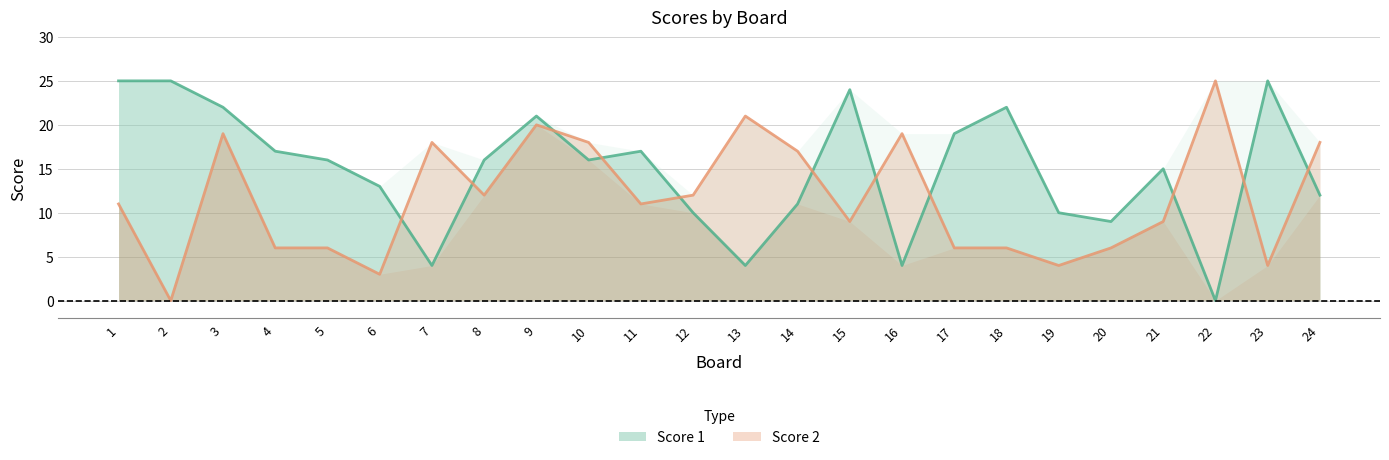

Does the chart display data point markers on the line(s)?

No